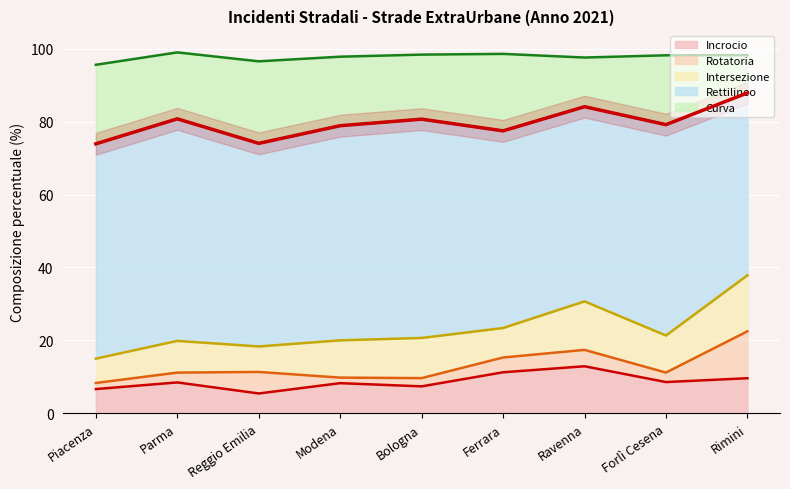

What is the difference between the maximum and minimum values in the Rettilineo series?

10.9